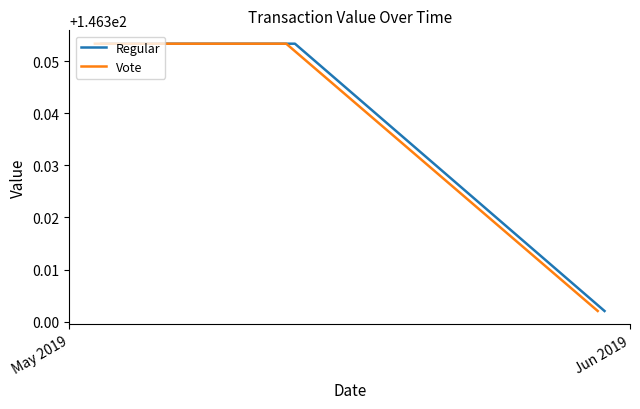

True or false: Vote and Regular cross at least once.

False